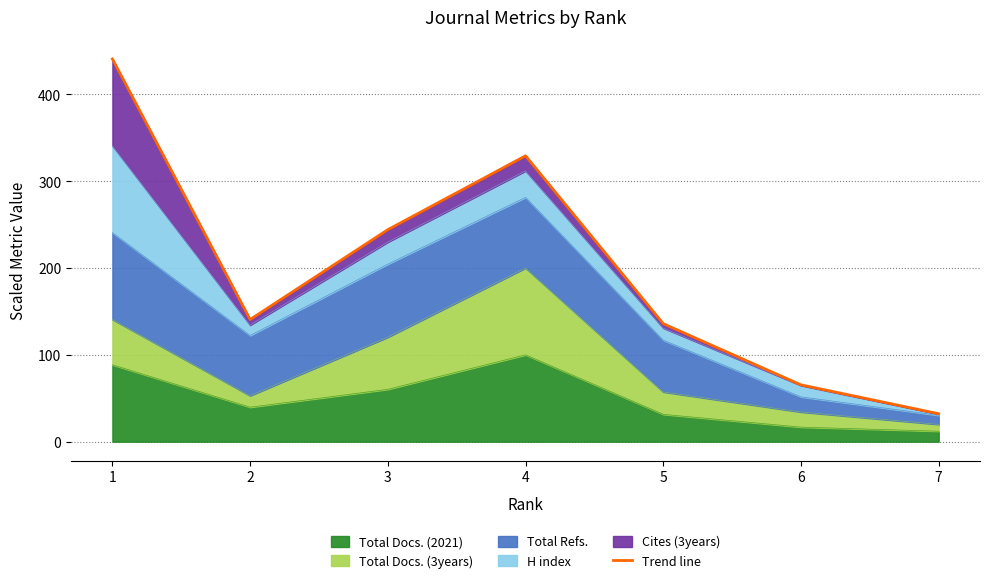

What is the ratio of the value at 5 to the value at 7?

4.2